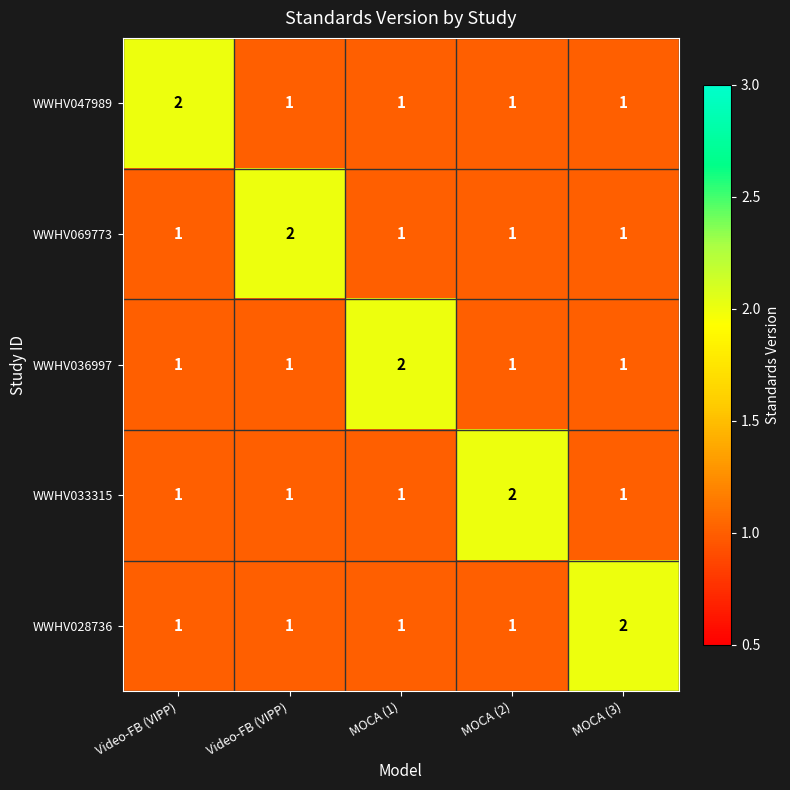

Count the number of data series in this chart.

5